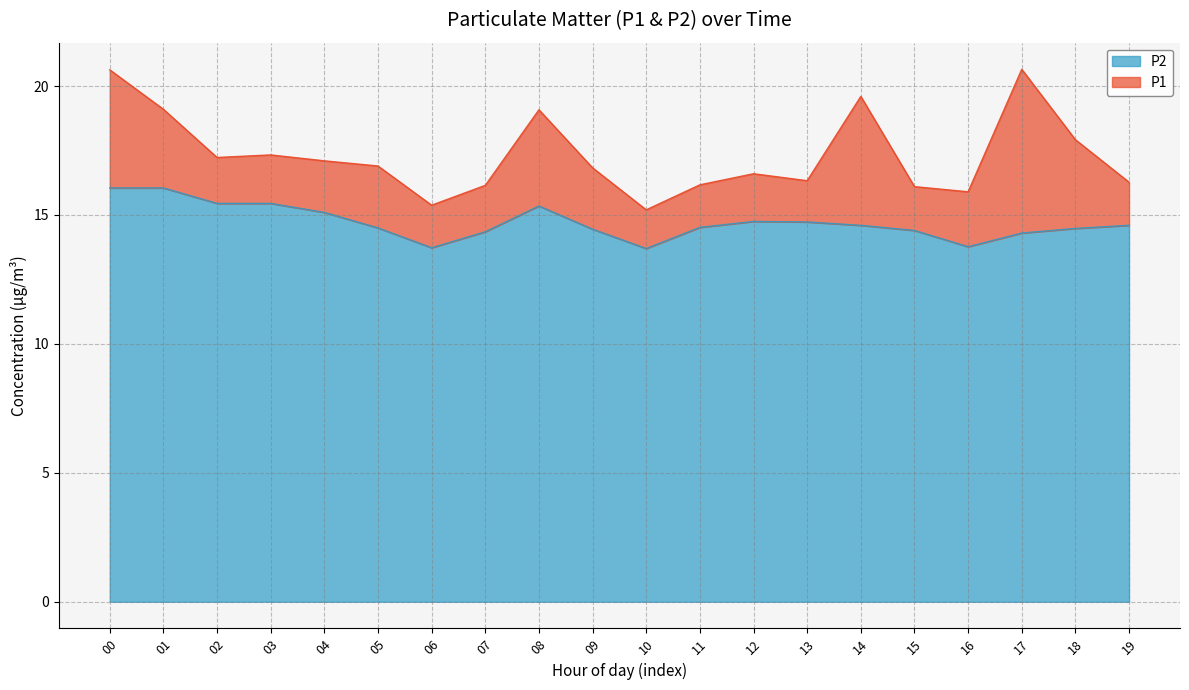

How many data points does each series have?

20